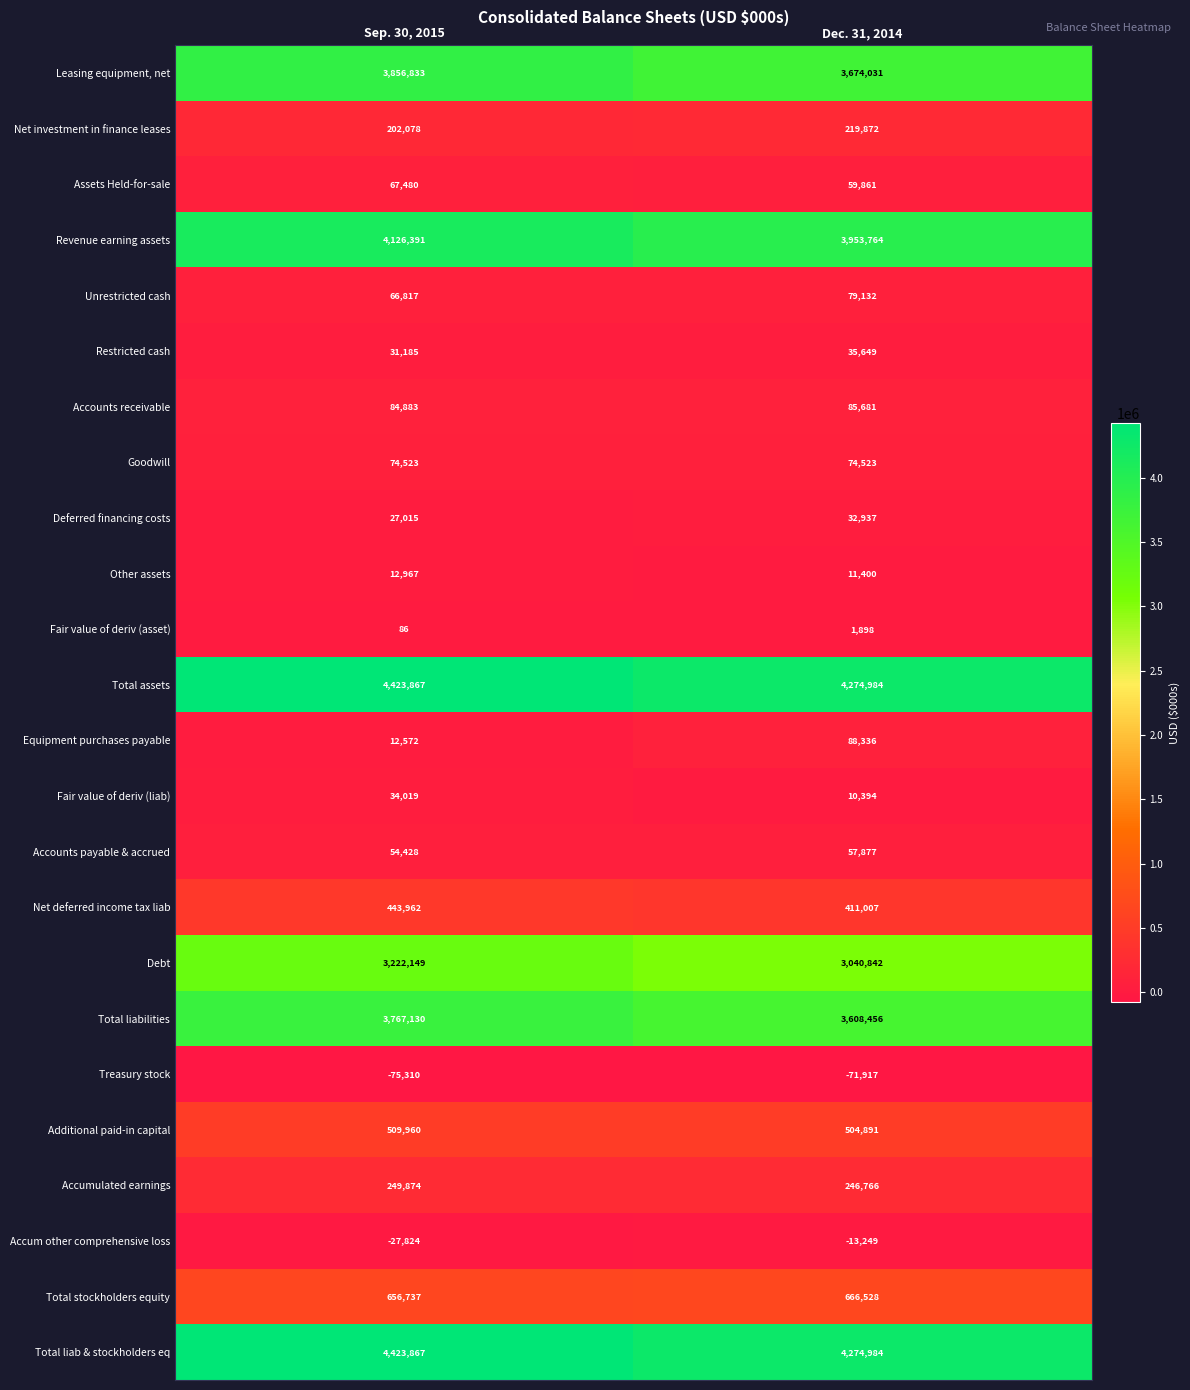

The value of Net deferred income tax liab at Sep. 30, 2015 is 443962. True or false?

True